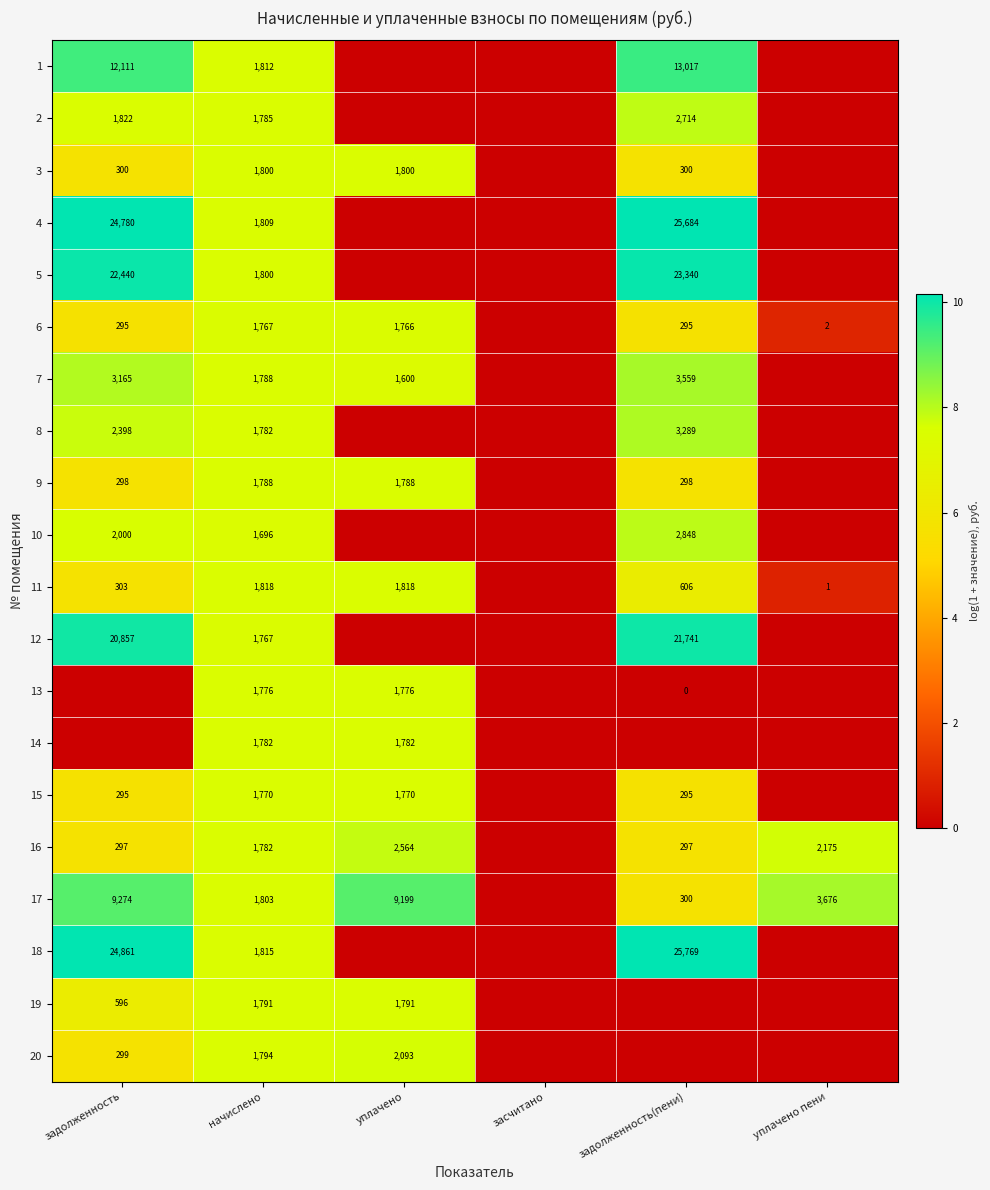

Is the value of 16 at задолженность greater than the value of 18 at задолженность?

No